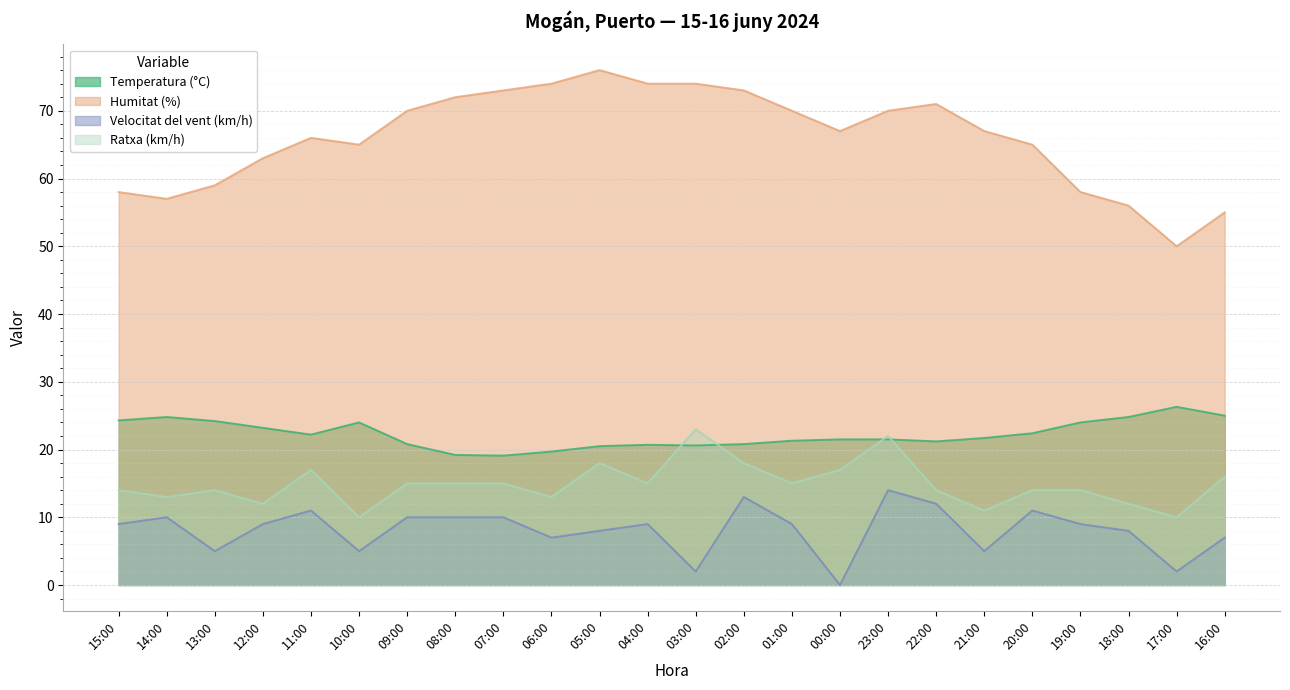

The Temperatura (°C) series shows 24.0 at 10:00. True or false?

True